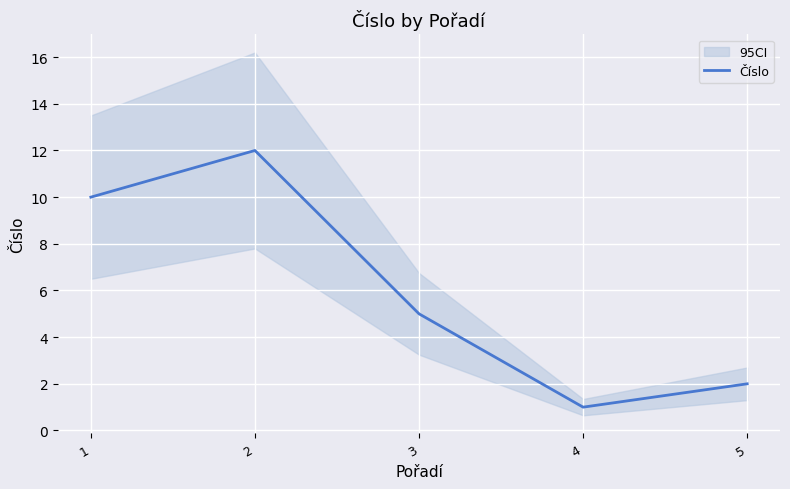

List the labels in order of value, smallest first.

4, 5, 3, 1, 2